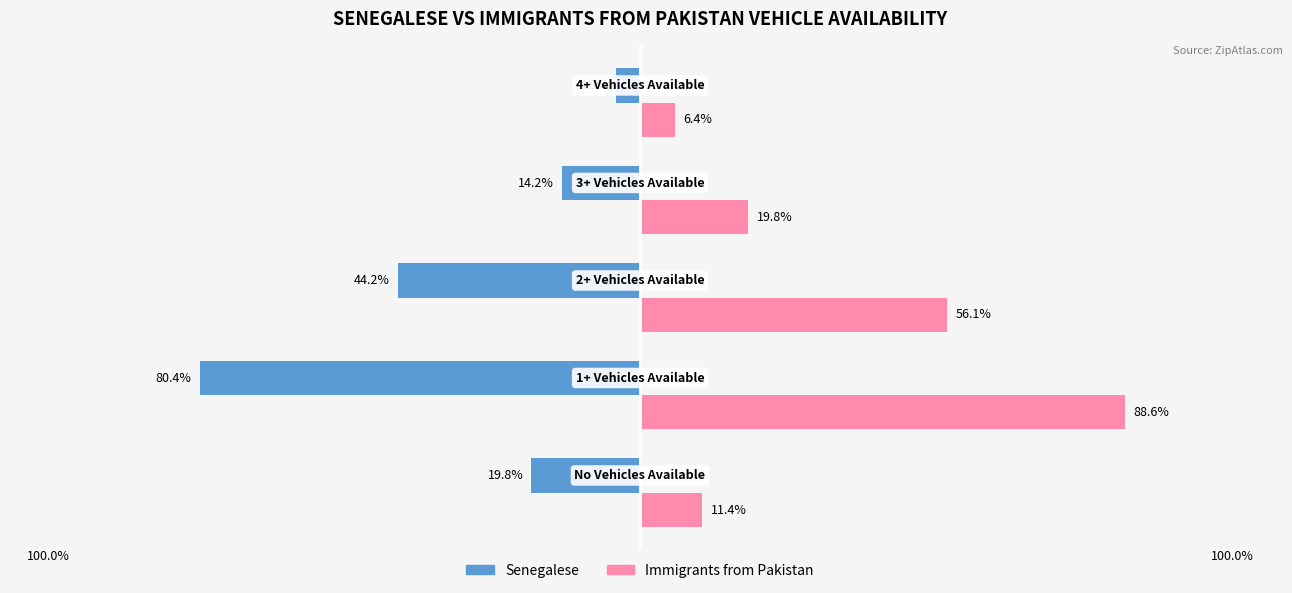

Which series has the largest total across all categories?

Immigrants from Pakistan